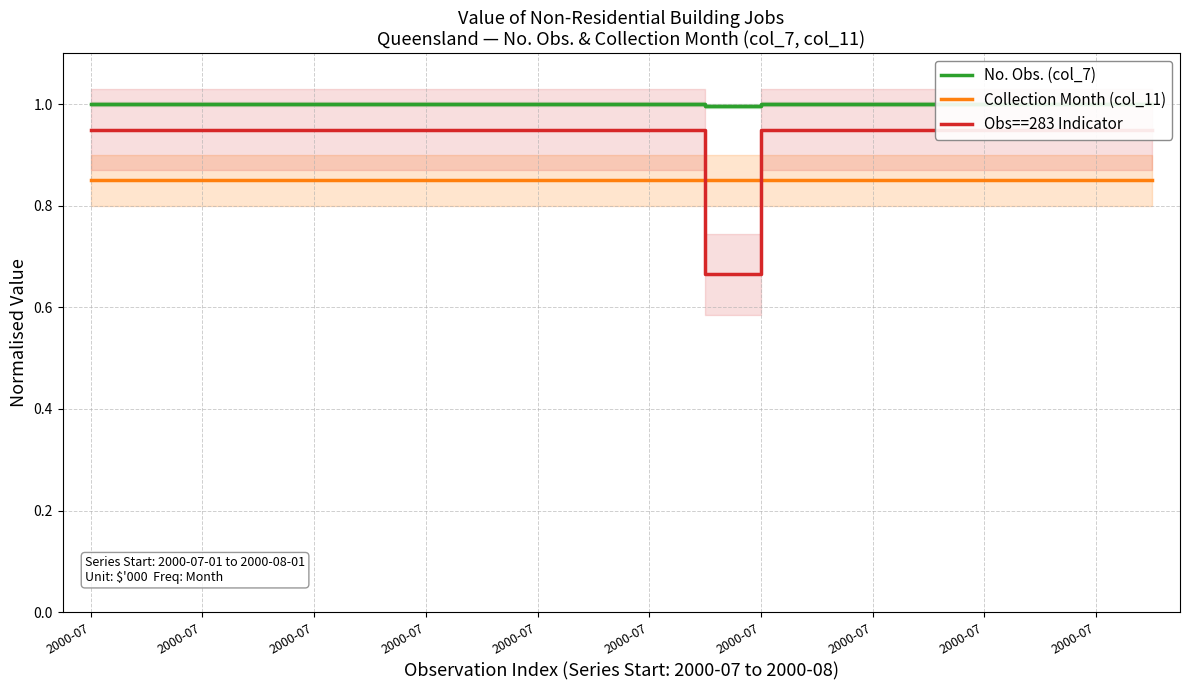

Between 13 and 15, which series saw the biggest shift?

No. Obs. (col_7)